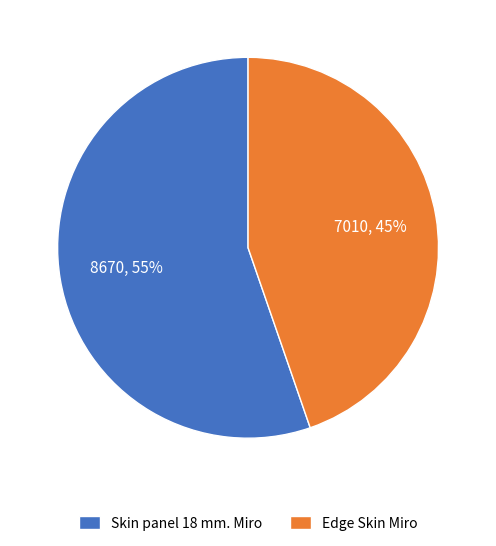

The Edge Skin Miro slice represents 45% of the pie. True or false?

True